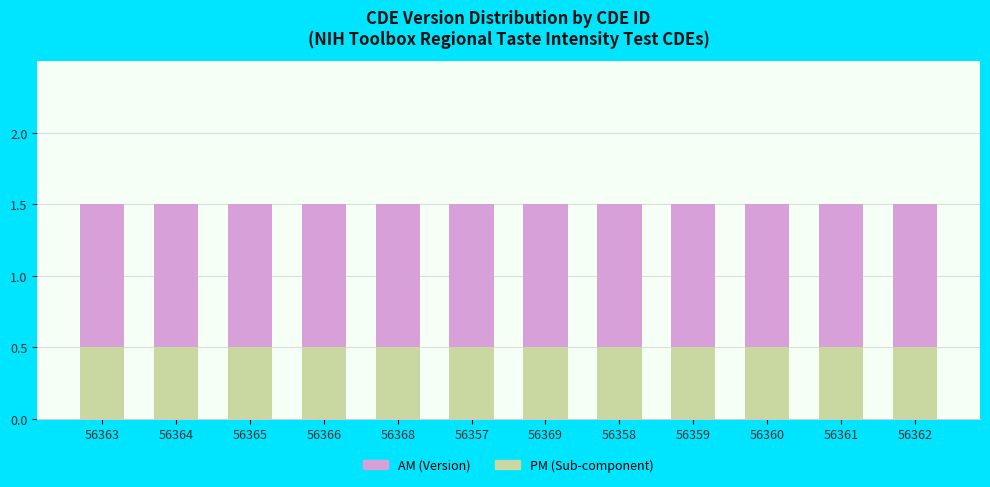

What is the total value across all series at 56368?

1.5